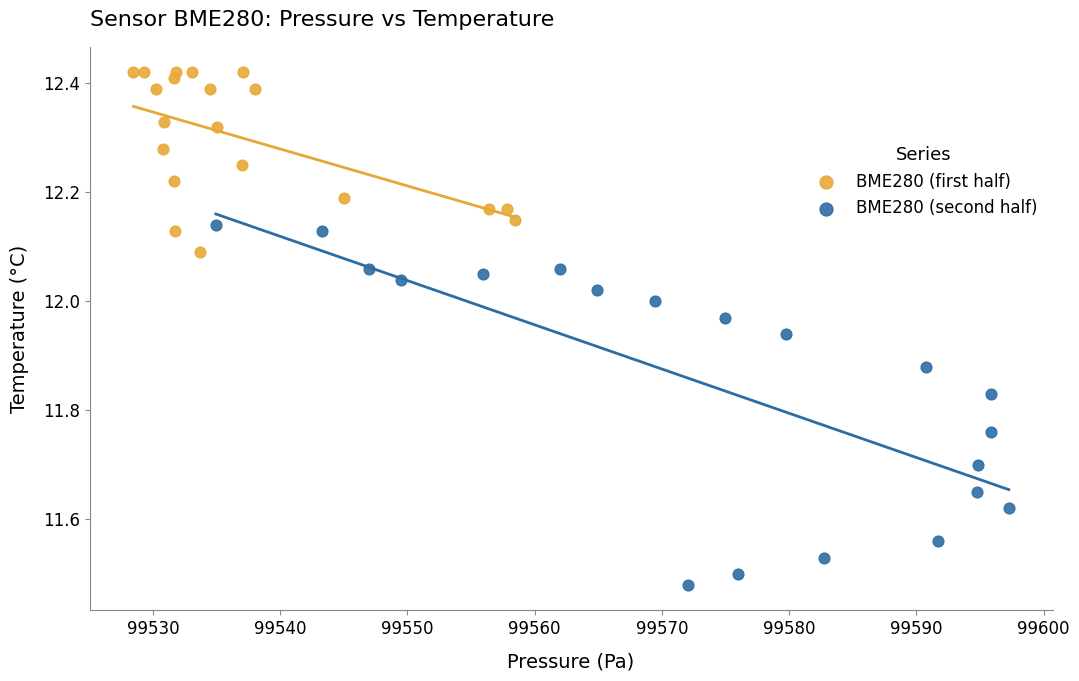

Which series contains the lowest Y value?

BME280 (second half)